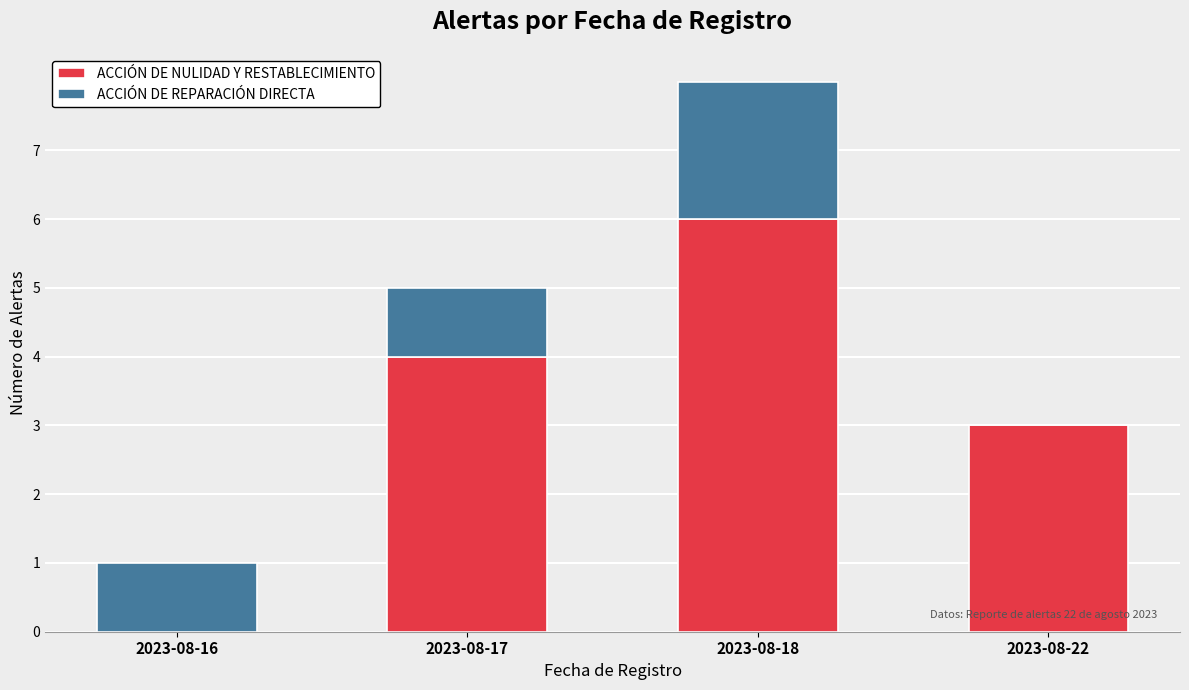

What is the maximum value for ACCIÓN DE NULIDAD Y RESTABLECIMIENTO?

6